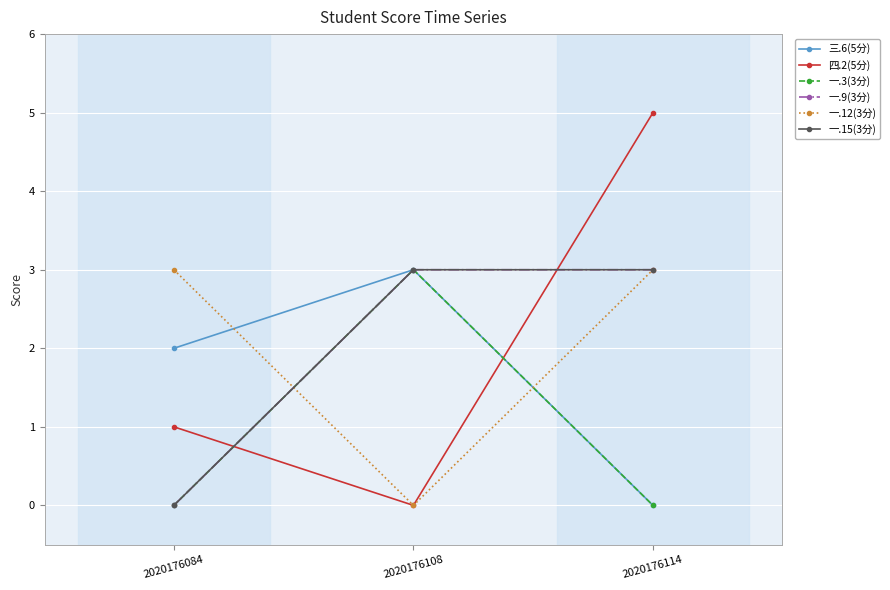

Does the chart have visible grid lines?

Yes